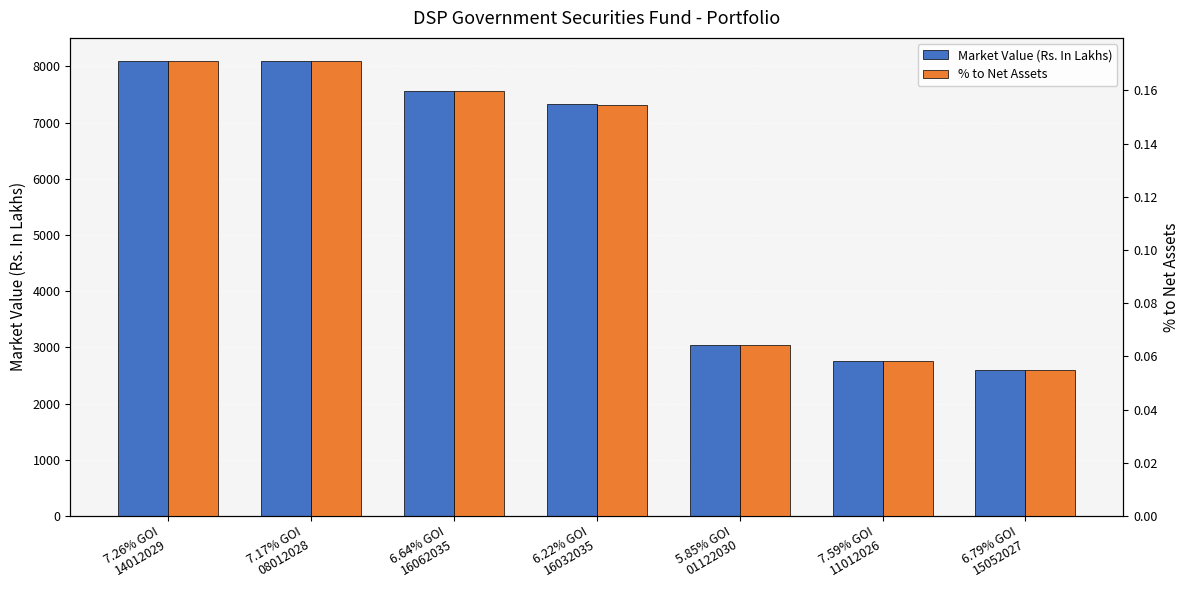

The Market Value (Rs. In Lakhs) series shows 8103.9 at 7.26% GOI
14012029. True or false?

True